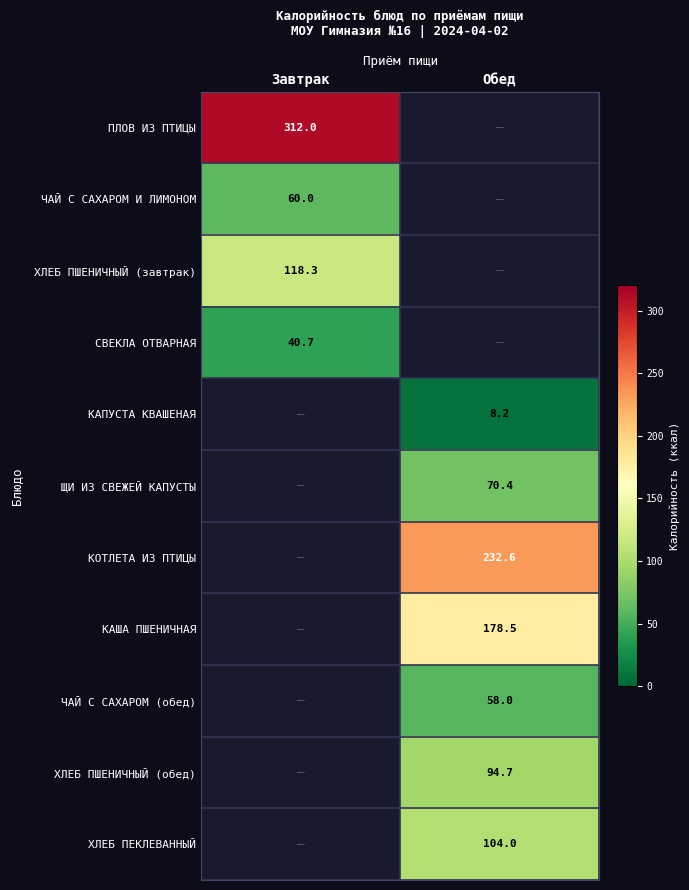

True or false: ПЛОВ ИЗ ПТИЦЫ has a value of 549.9 at Завтрак.

False